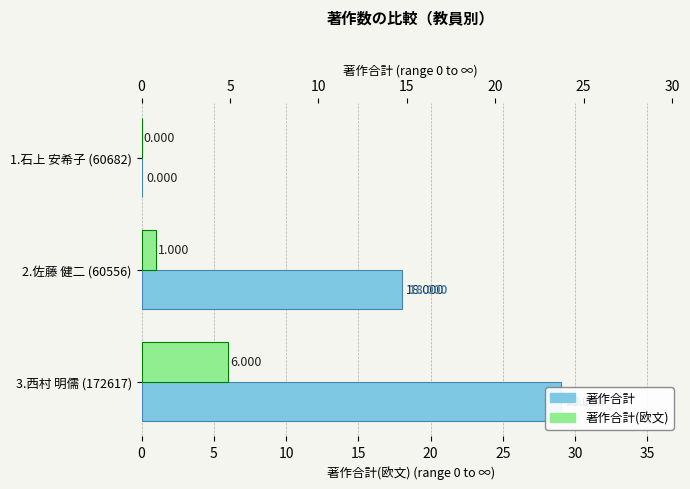

Does the chart contain stacked bars?

No